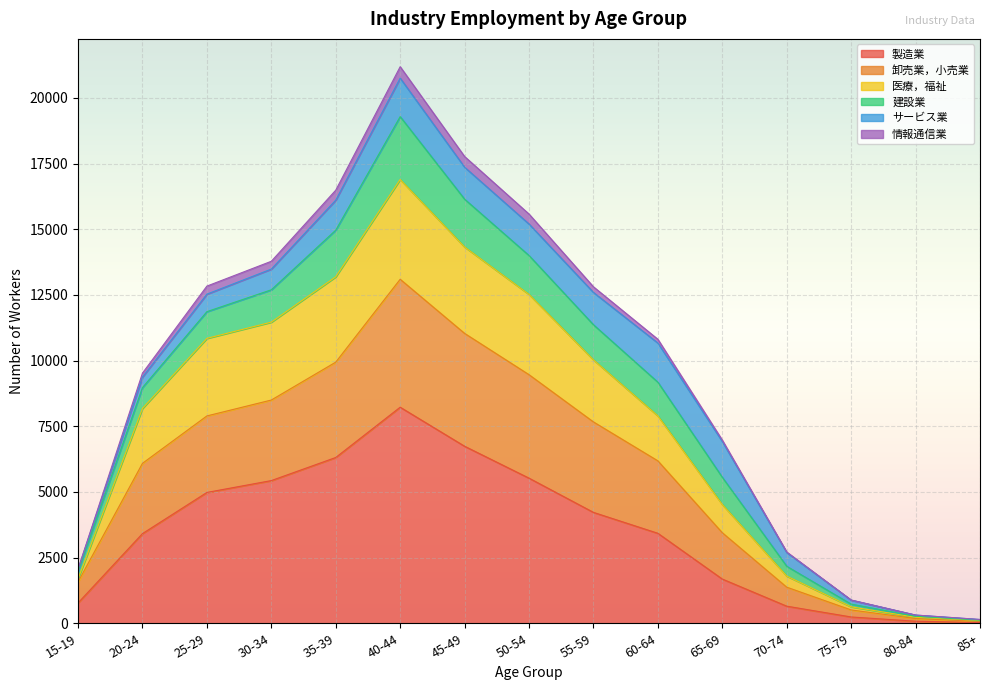

How many data points does each series have?

15